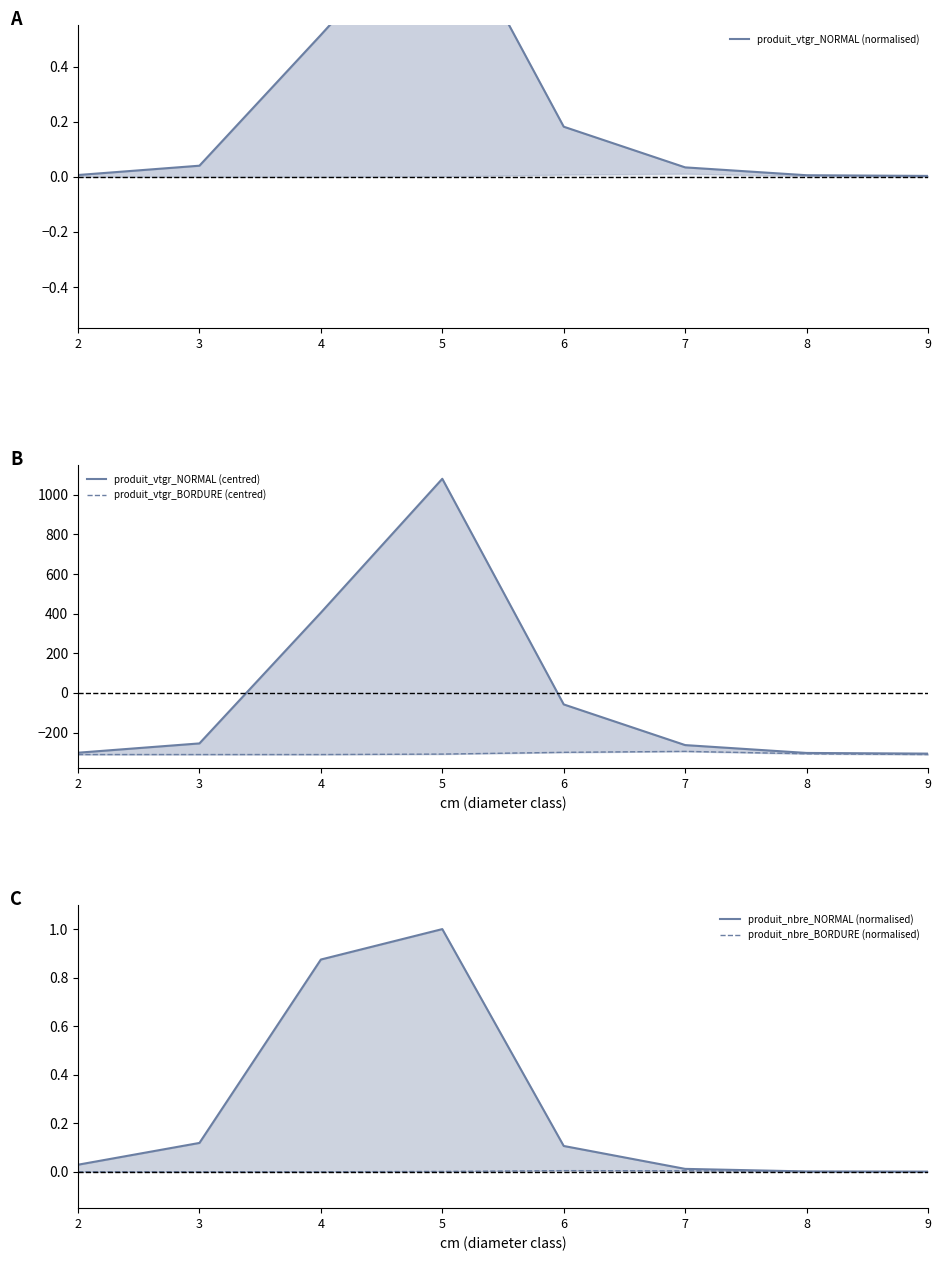

Which category has the lowest value across all series?

2